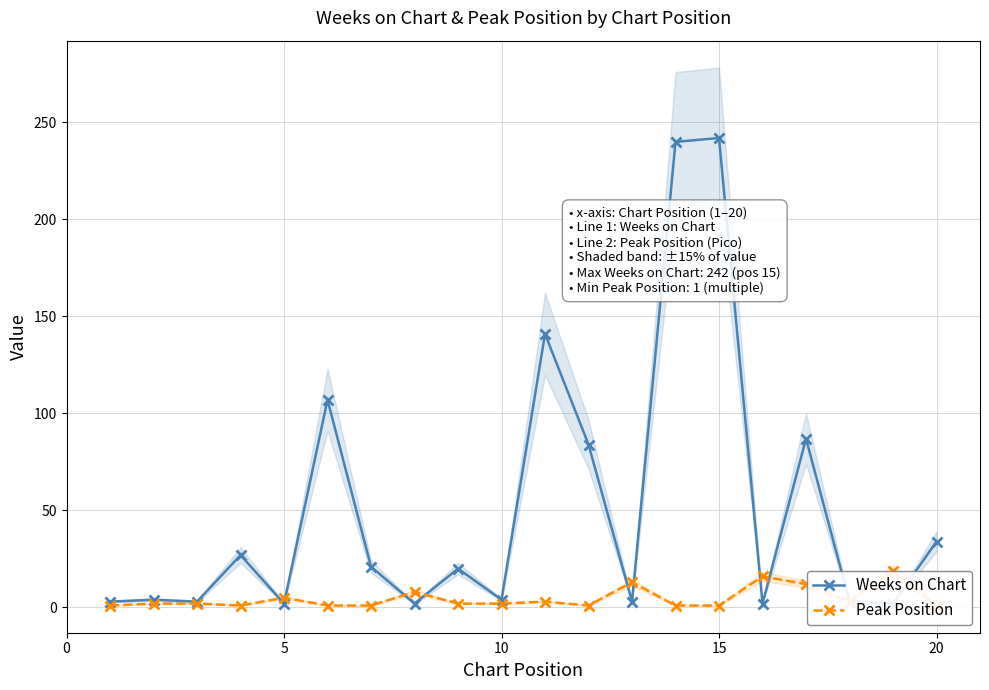

Which series ends up on top after the final intersection of Peak Position and Weeks on Chart?

Weeks on Chart